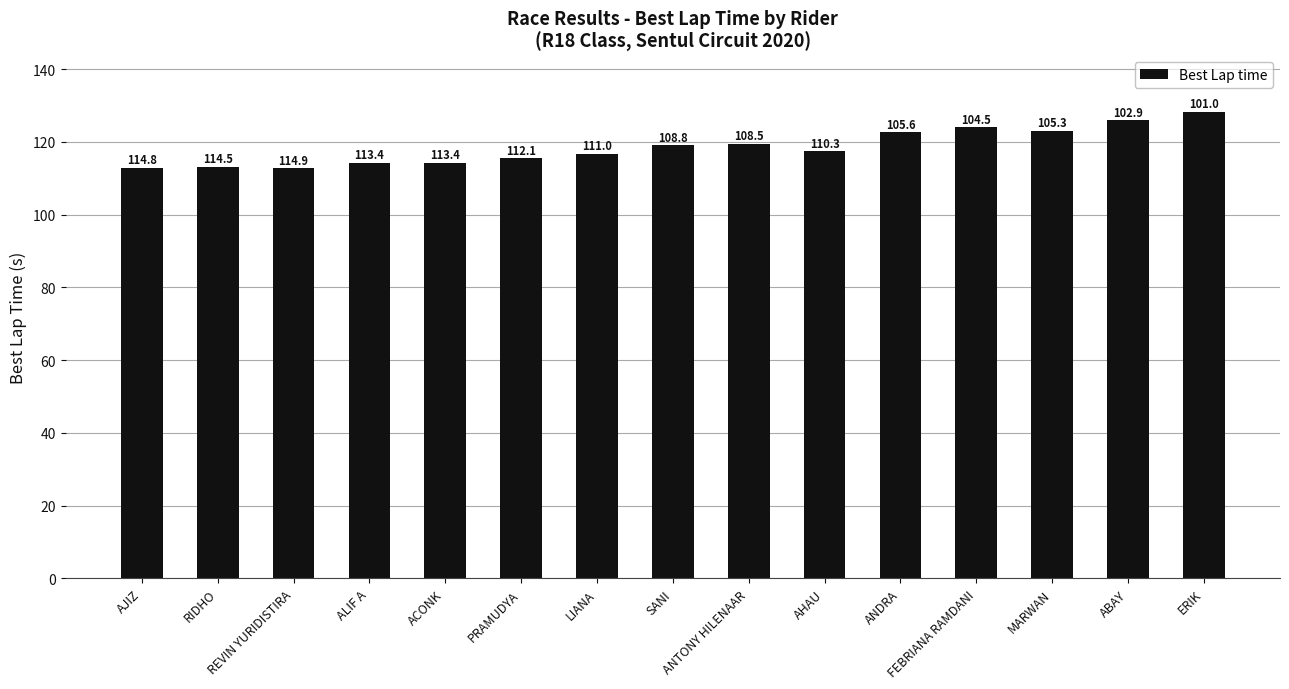

How many values are below 117?

7